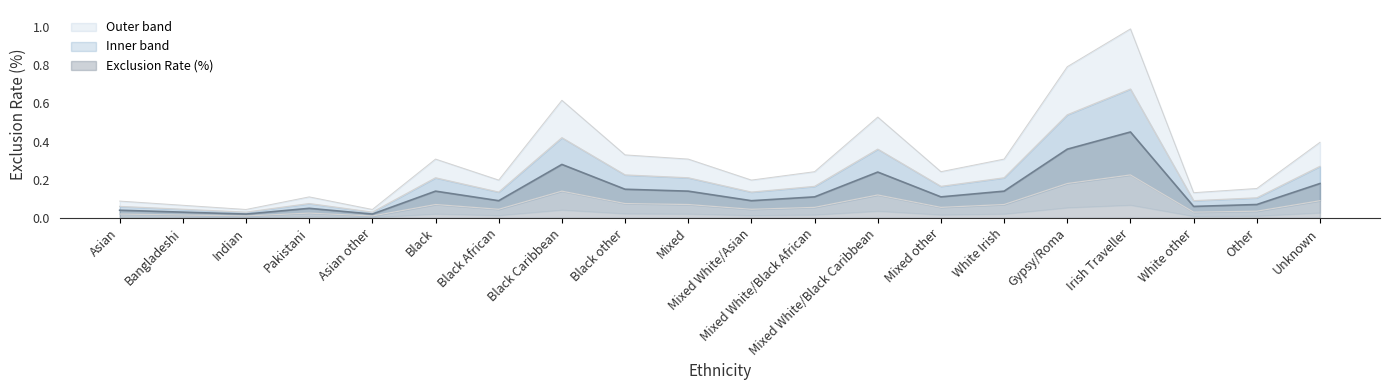

The value at Pakistani is 0.1. True or false?

True